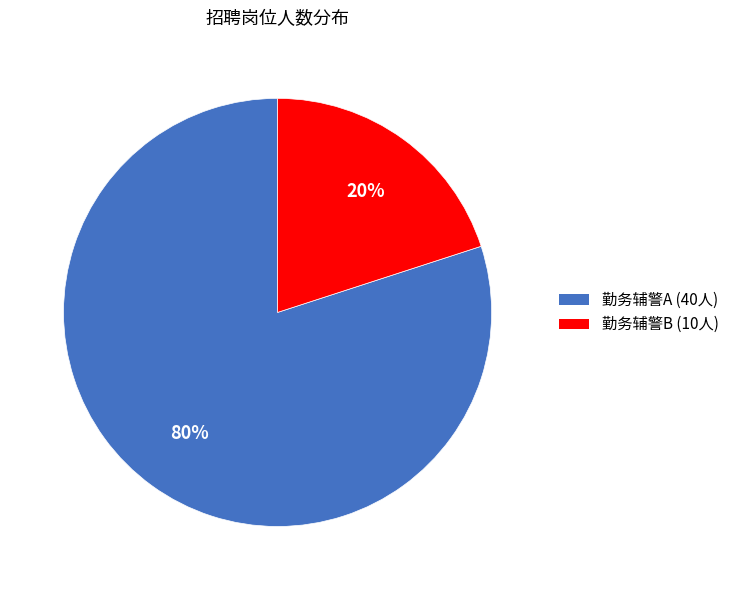

Which category has the biggest portion of the pie?

勤务辅警A